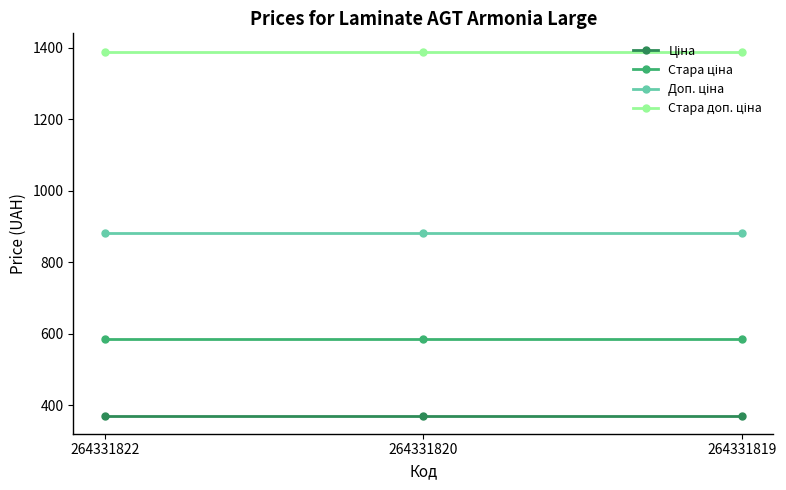

What is the greatest value displayed?

1389.5